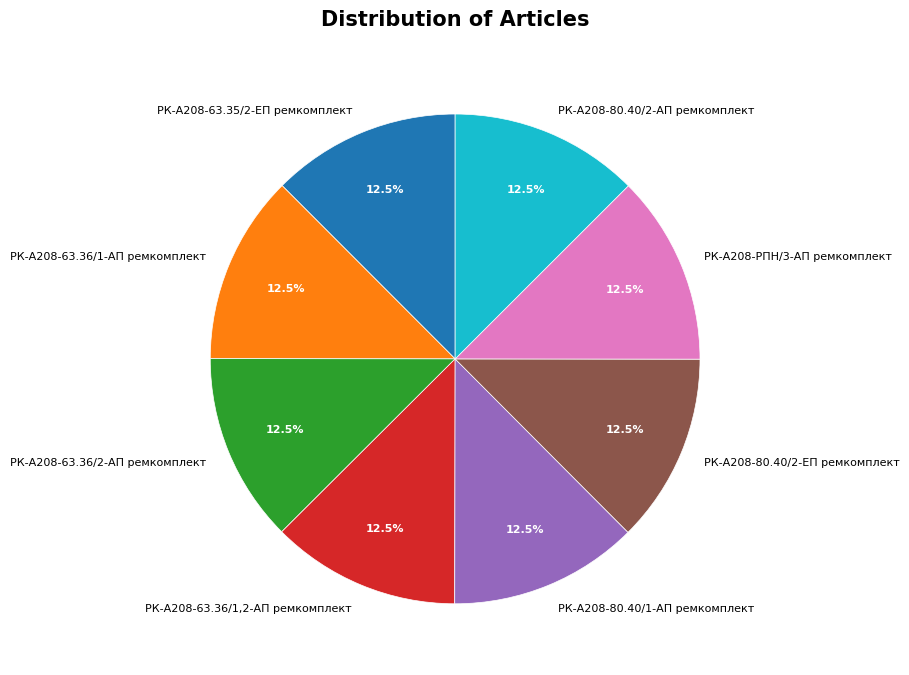

Is РК-А208-РПН/3-АП ремкомплект the majority of the pie?

No